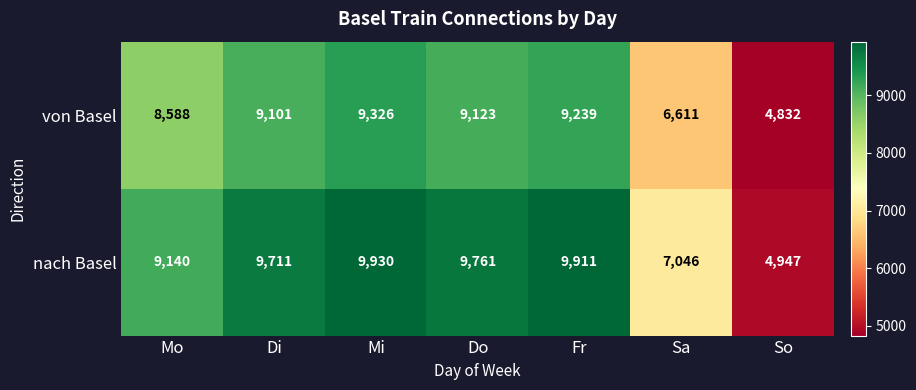

Reading left to right, list all the values displayed in this chart.

von Basel: 8588	9101	9326	9123	9239	6611	4832
nach Basel: 9140	9711	9930	9761	9911	7046	4947